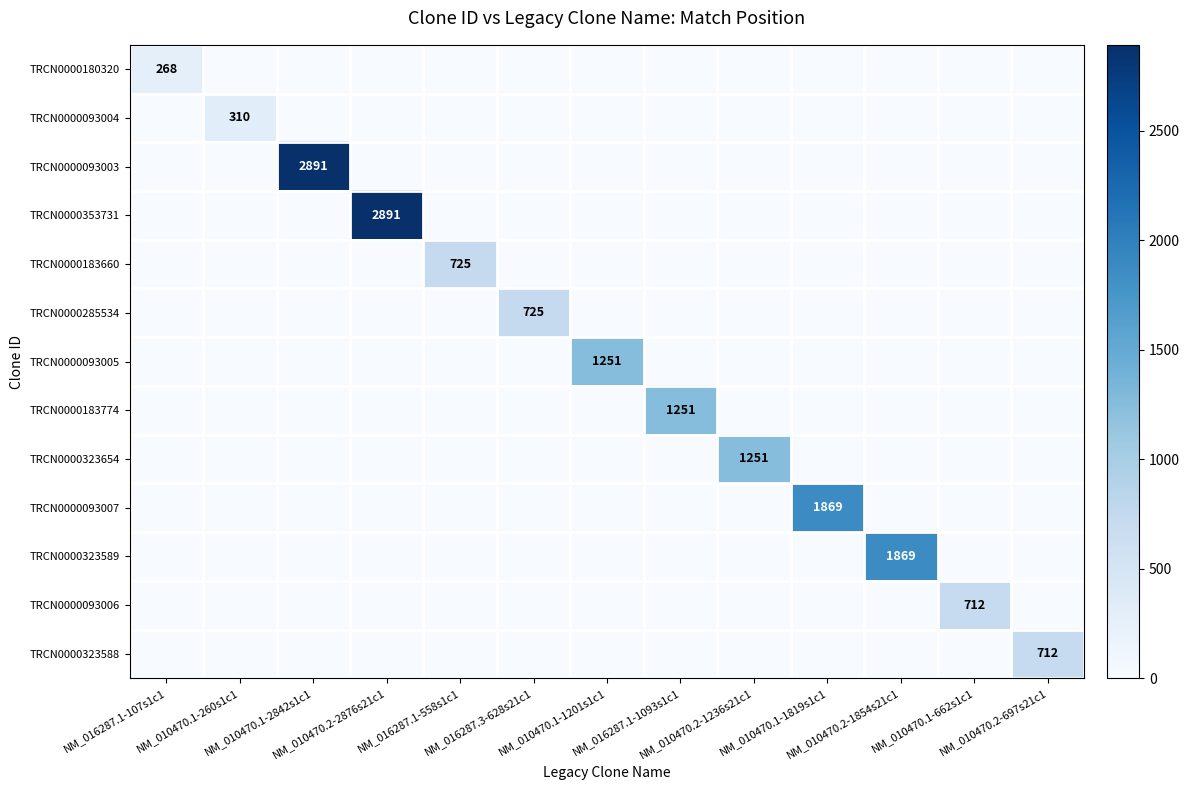

Is it true that TRCN0000323588 equals 0 at NM_016287.1-1093s1c1?

True